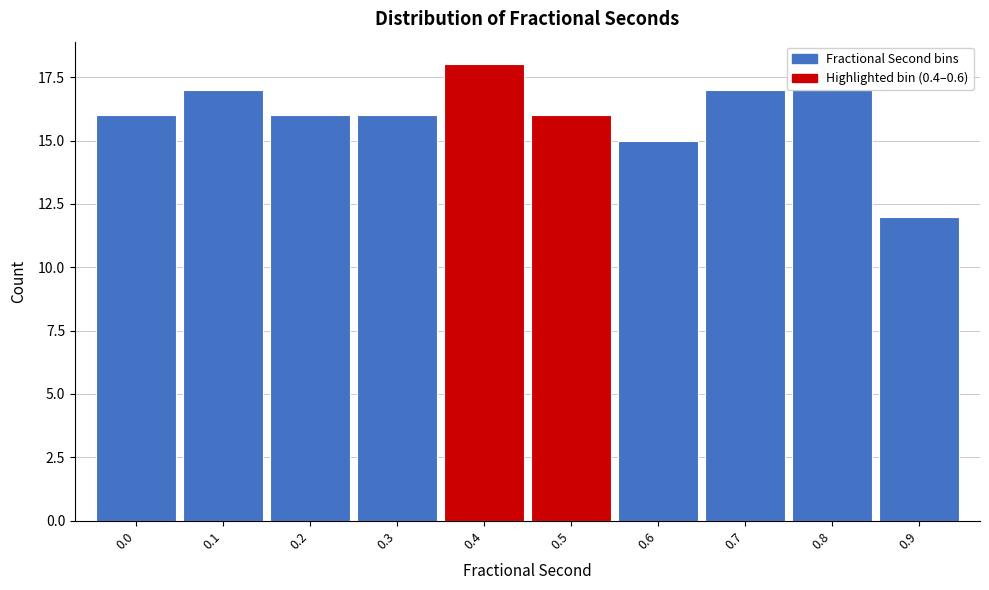

What is the value of the 4th bar from the left?

16